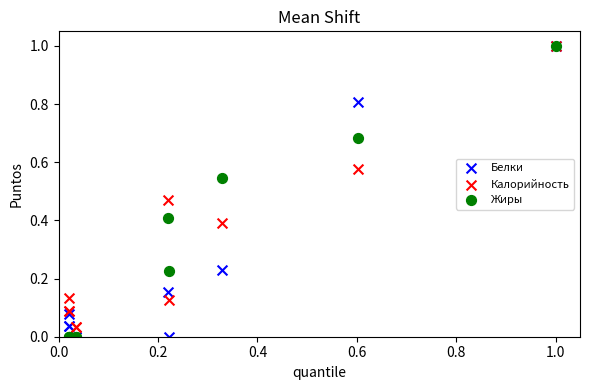

What are all the series names shown in the legend?

Белки, Калорийность, Жиры